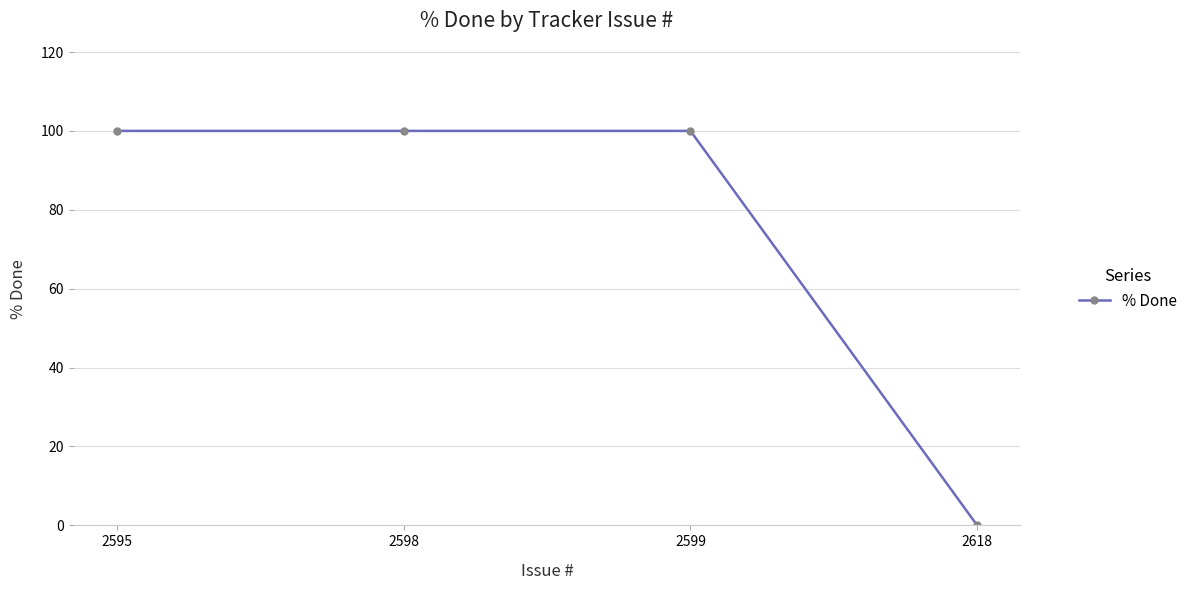

The chart shows a value of 30 at 2595. True or false?

False